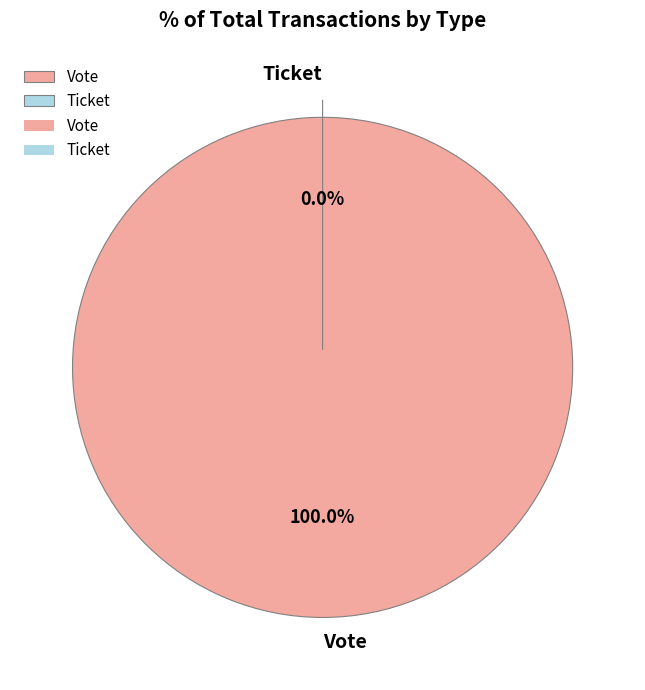

The Ticket slice represents 0% of the pie. True or false?

True